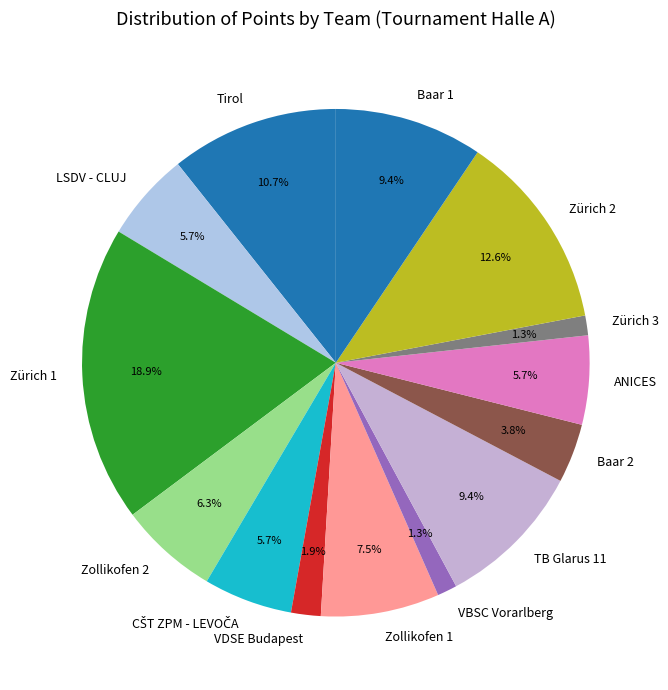

Does any single category account for the majority?

No